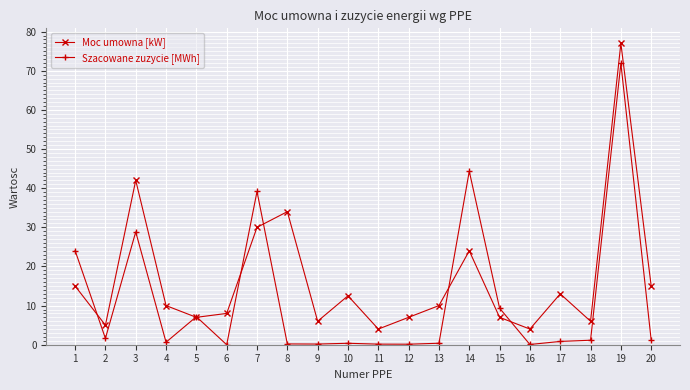

How many categories are shown in the chart?

20